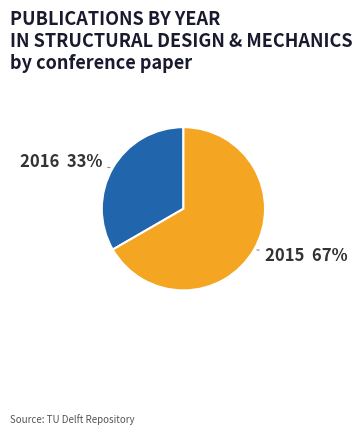

What percentage is the 2015 slice, to the nearest percent?

67%